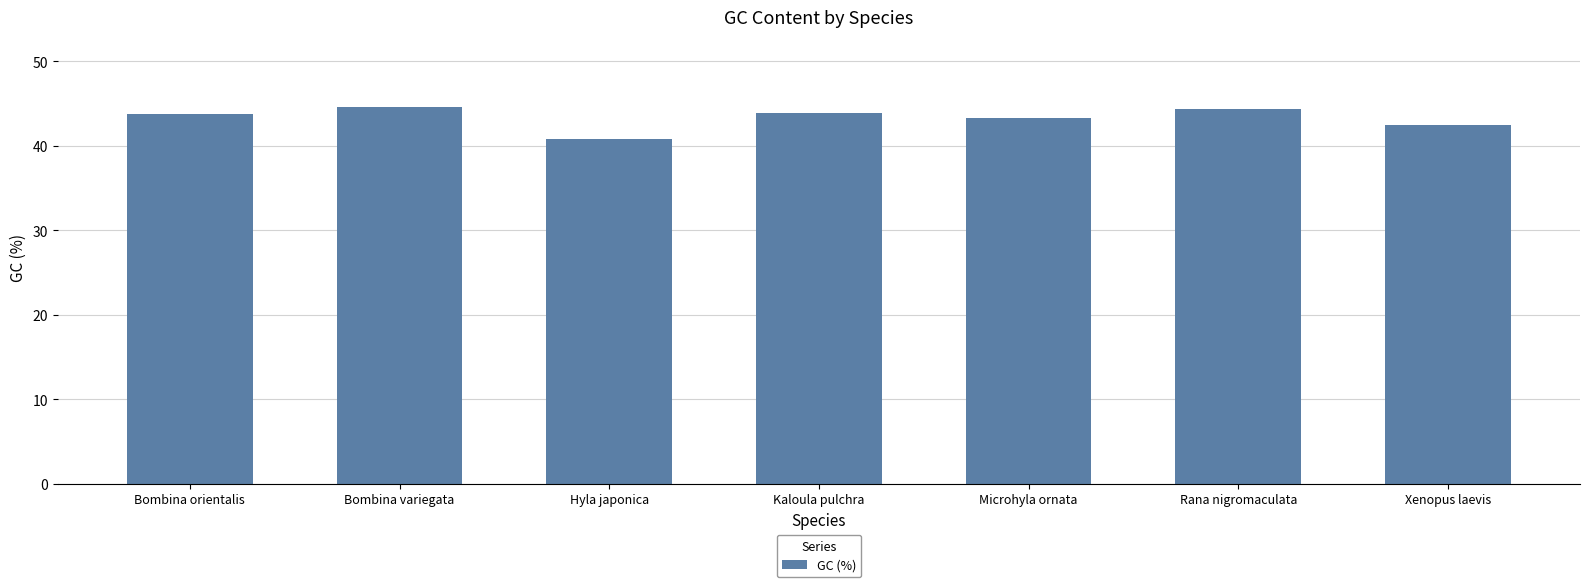

What is the change in value from Bombina variegata to Kaloula pulchra?

-0.7